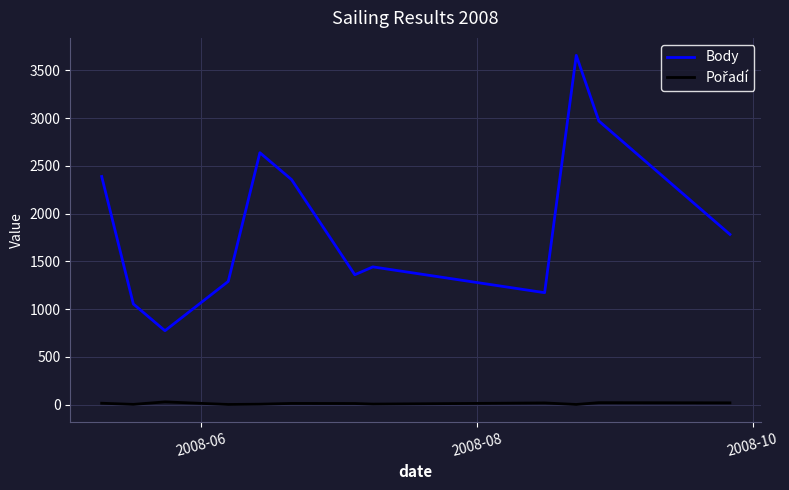

Does the chart have visible grid lines?

Yes